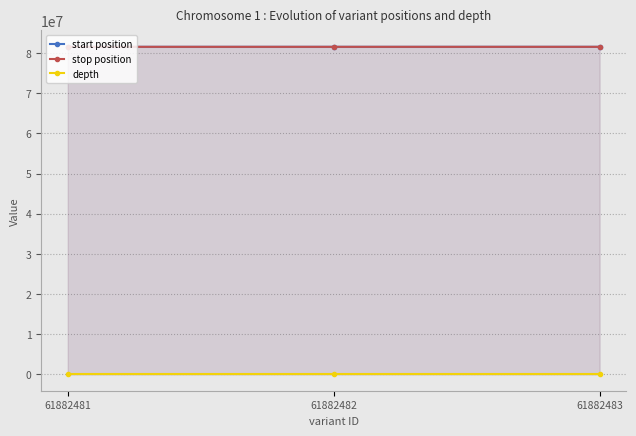

Does the chart have visible grid lines?

Yes